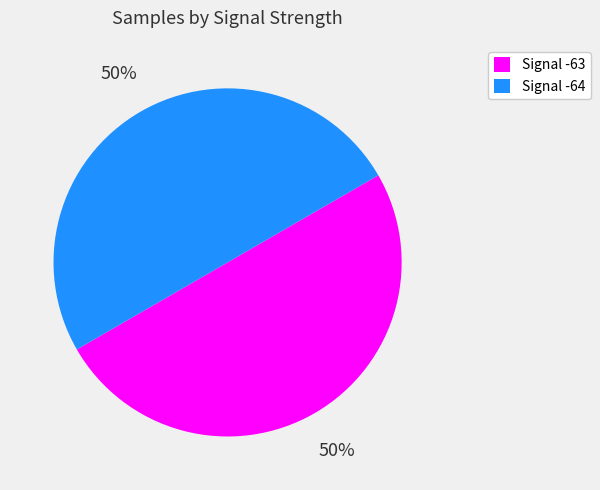

To the nearest percent, what is the average slice percentage?

50%